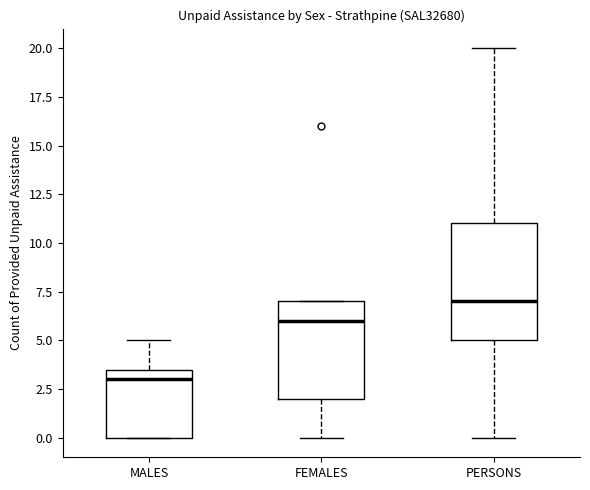

Which box's median line is the lowest?

MALES